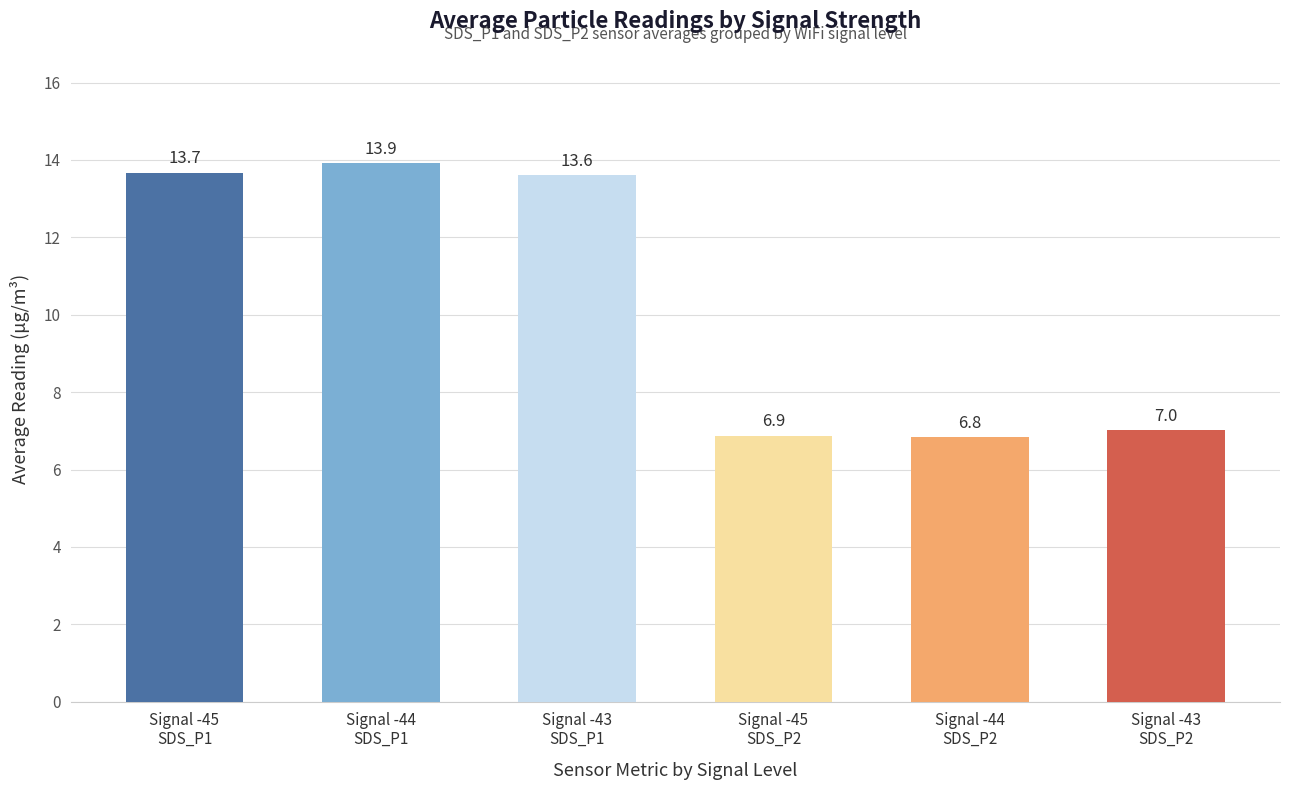

Which has a higher value, Signal -45
SDS_P2 or Signal -44
SDS_P2?

Signal -45
SDS_P2